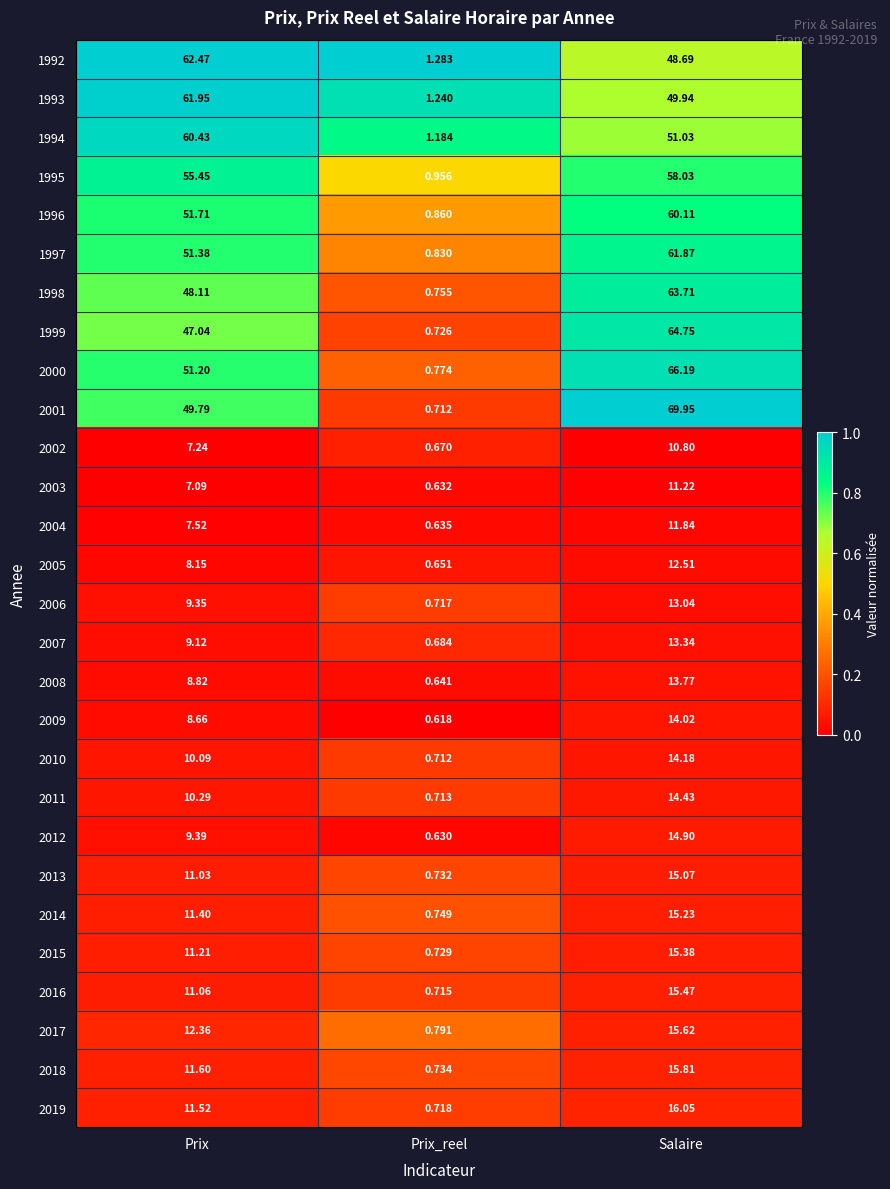

Which series changed the most between Prix and Prix_reel?

1992